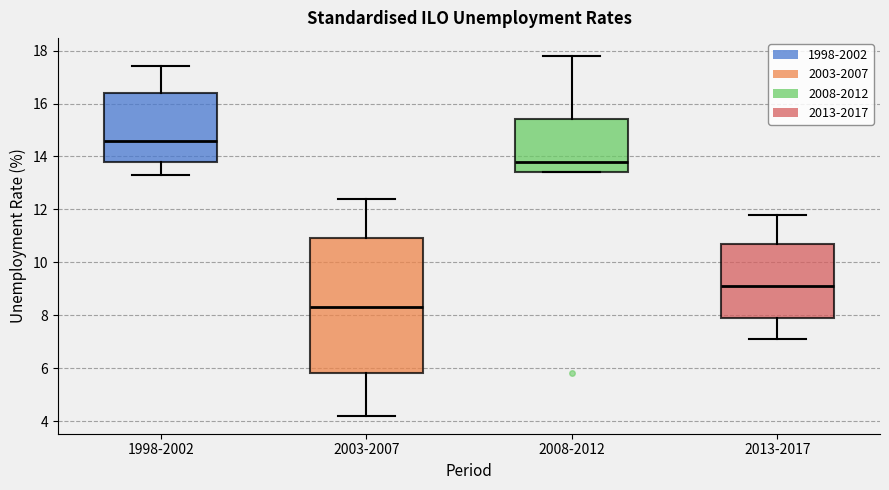

Reading left to right, read every box against the y-axis: the position of its median line, the range the box covers, and the ends of its whiskers. The values are not printed on the chart, so give them approximately, as read against the axis.

1998-2002: median 14.6, box 13.8 to 16.4, whiskers 13.4 to 17.4
2003-2007: median 8.4, box 5.8 to 11.0, whiskers 4.2 to 12.4
2008-2012: median 13.8, box 13.4 to 15.4, whiskers 13.4 to 17.8
2013-2017: median 9.2, box 8.0 to 10.8, whiskers 7.2 to 11.8